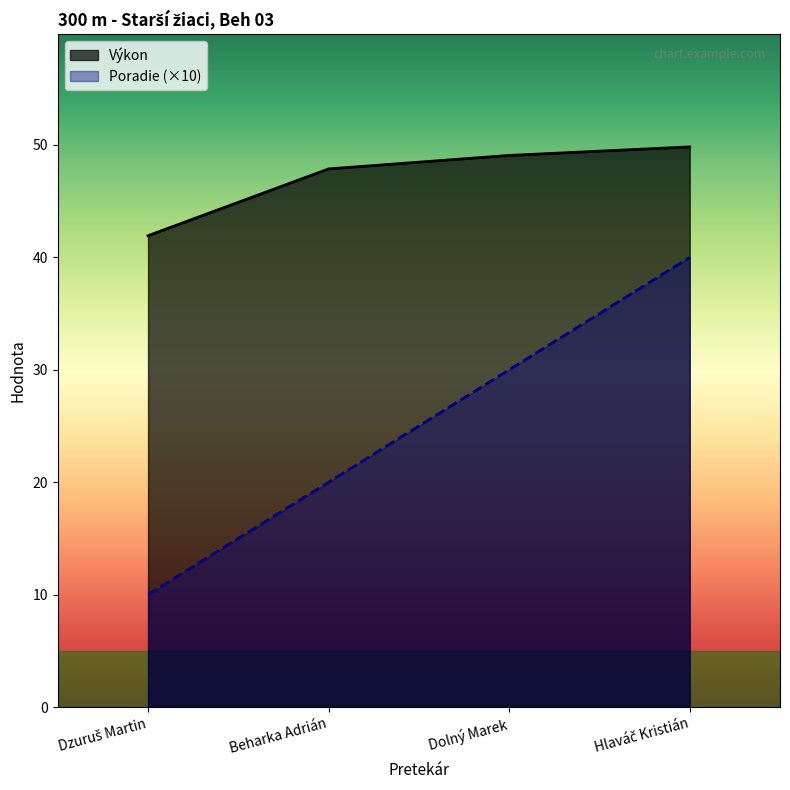

True or false: Poradie and Výkon intersect in this chart.

False